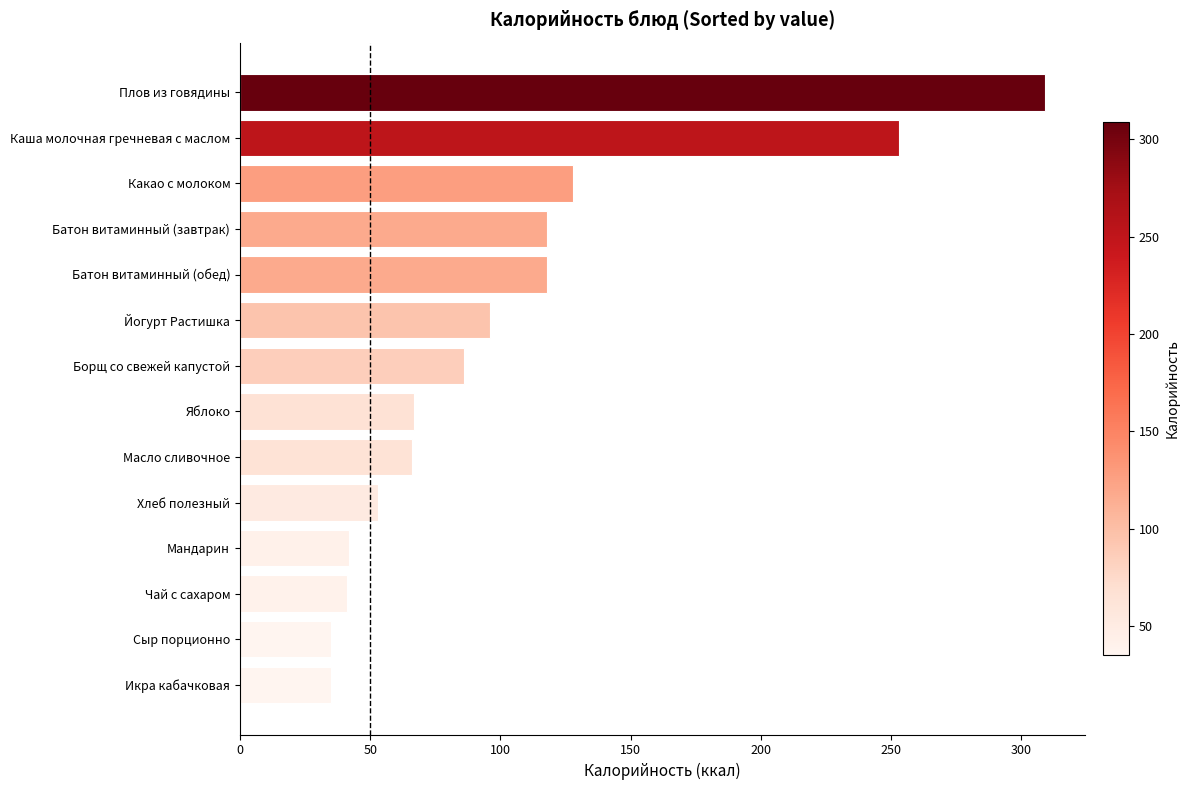

What is the value of the 8th bar from the top?

67